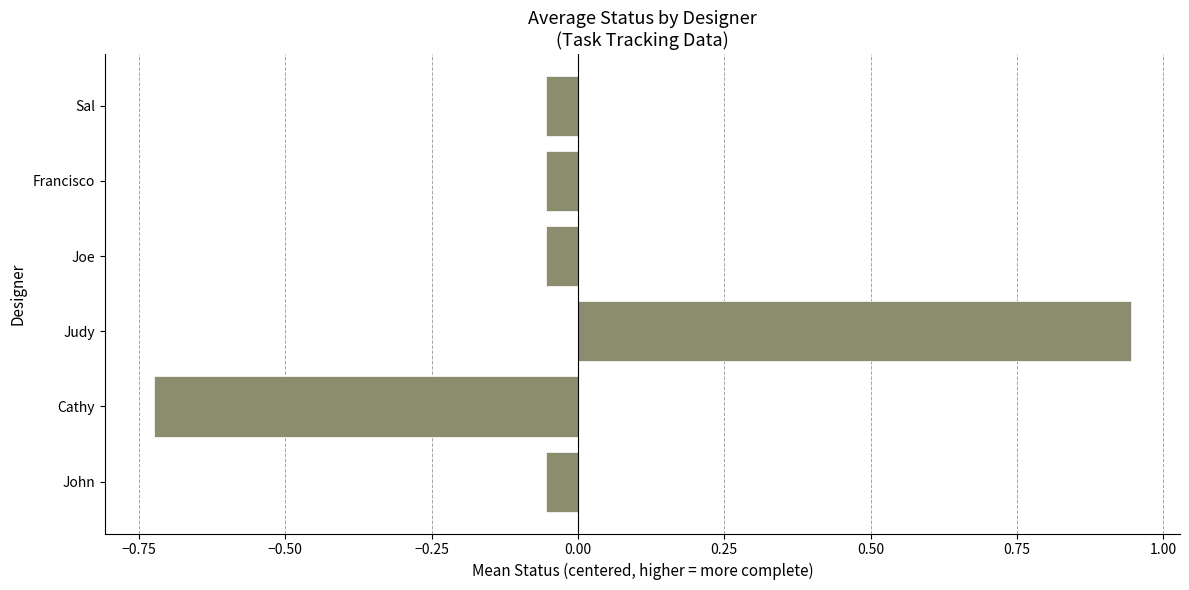

What is the difference between the maximum and minimum values?

1.7